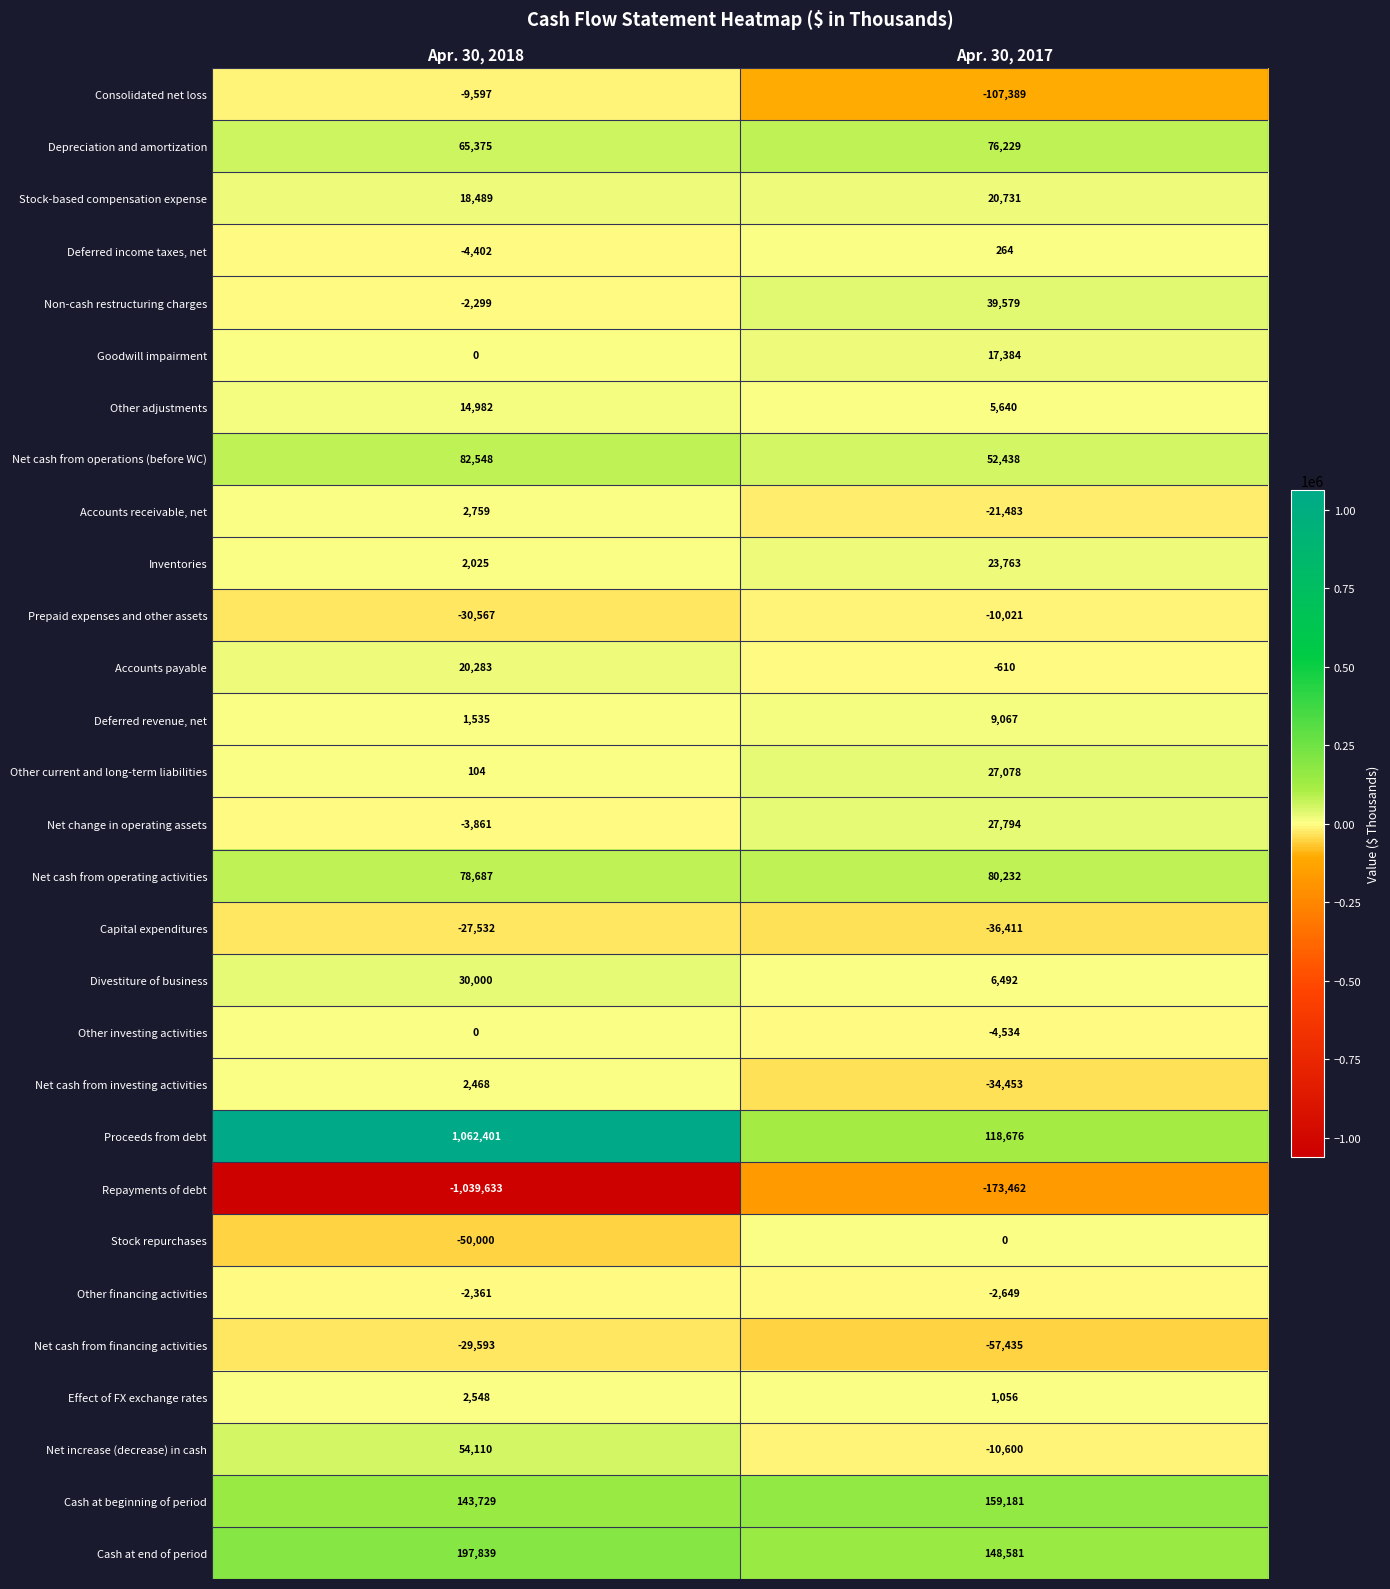

List the labels in order of Goodwill impairment value, smallest first.

Apr. 30, 2018, Apr. 30, 2017